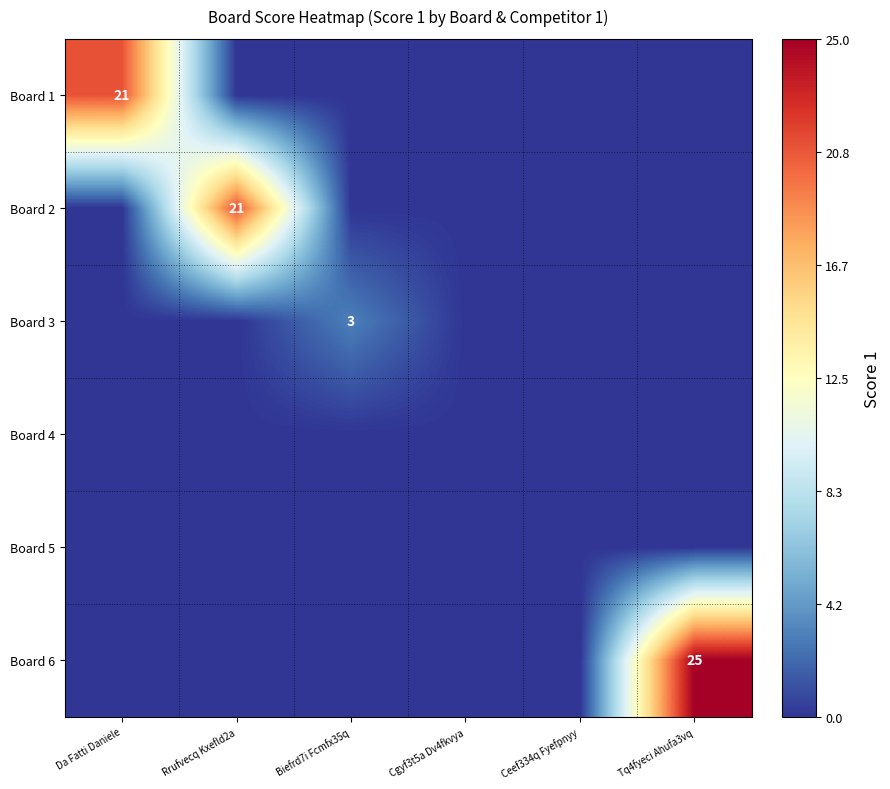

The value of Board 6 at Tq4fyeci Ahufa3vq is 44. True or false?

False